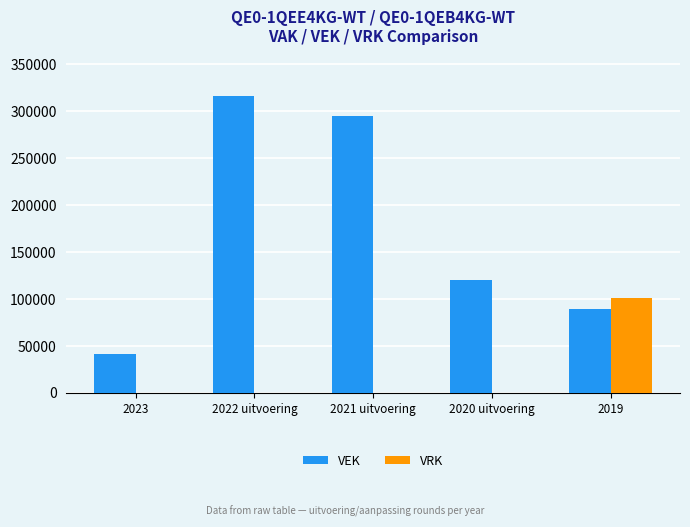

Reading left to right, list all the values displayed in this chart.

VEK: 2023=40677	2022 uitvoering=316447	2021 uitvoering=294804	2020 uitvoering=120074	2019=88970
VRK: 2023=0	2022 uitvoering=0	2021 uitvoering=0	2020 uitvoering=0	2019=100488